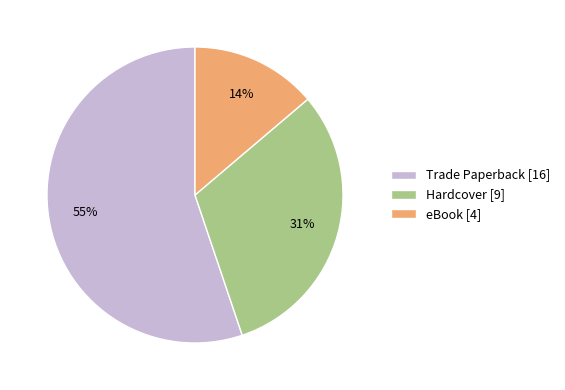

To the nearest percent, what is the difference between the eBook and Trade Paperback slice percentages?

41%